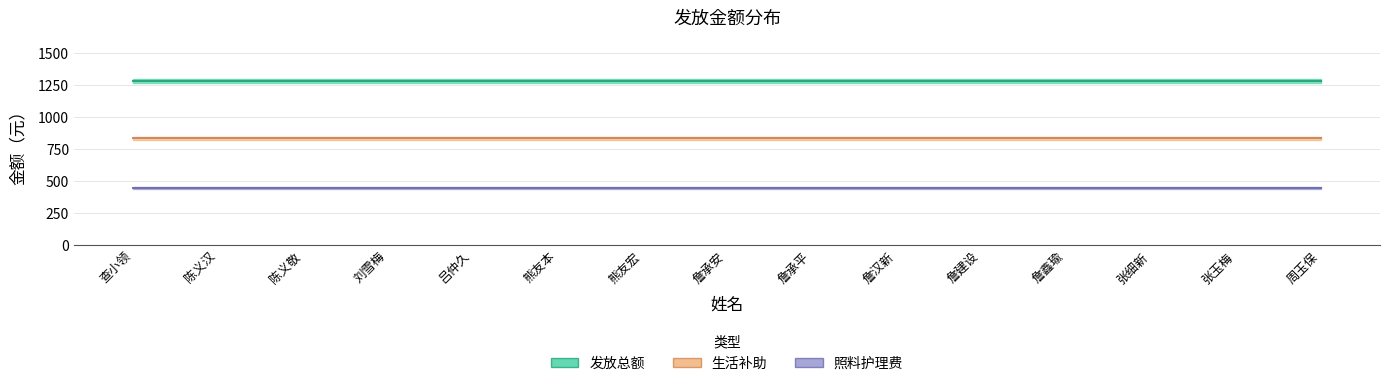

Which series has the largest total across all categories?

发放总额